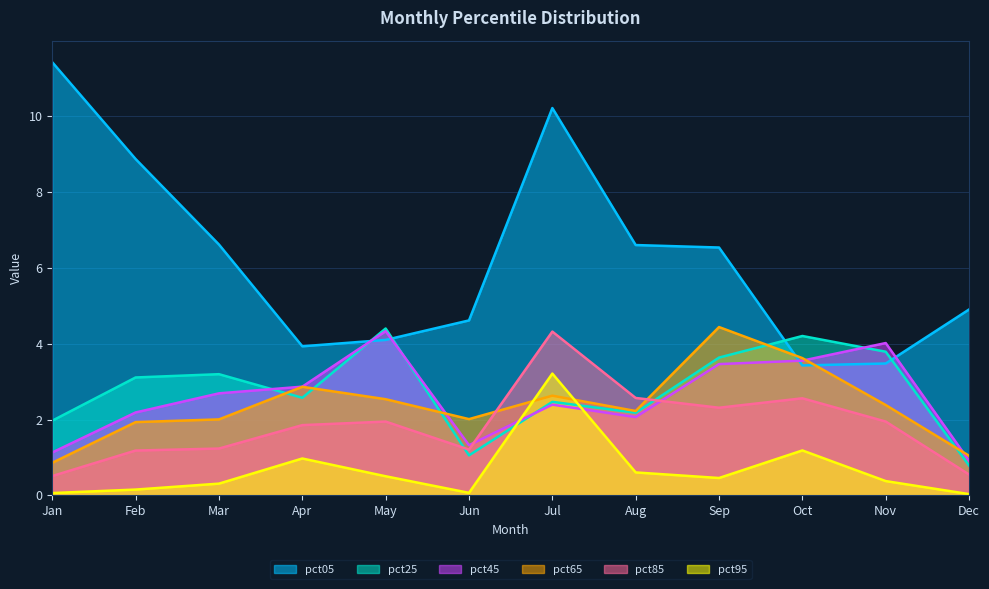

At which label does pct85 reach its peak?

Jul